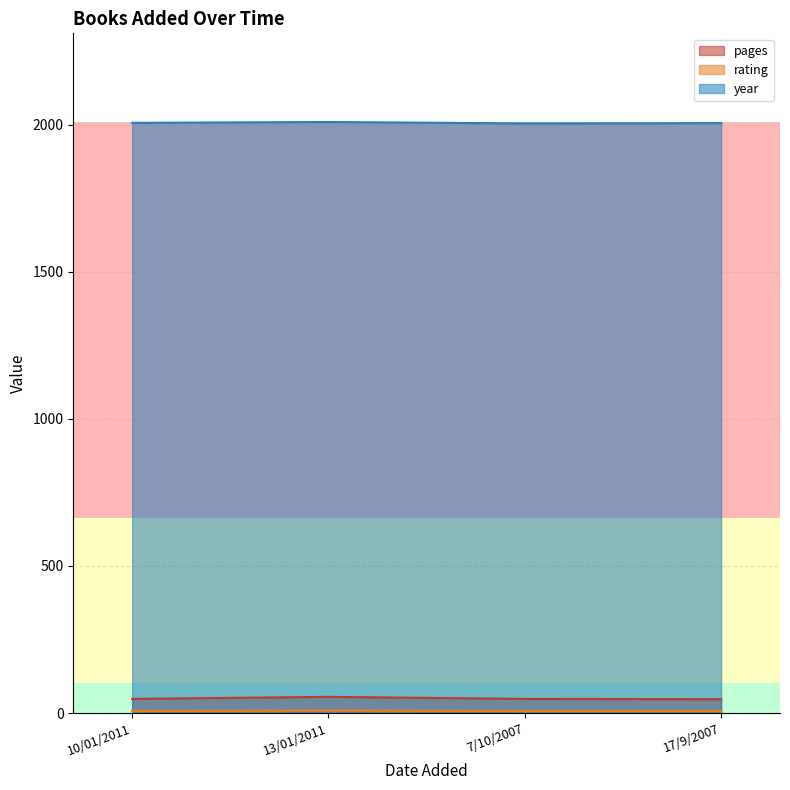

Reading right to left, what are all the values shown in this chart?

pages: 47	48	55	48
rating: 7	7	8	7
year: 2006	2005	2010	2007